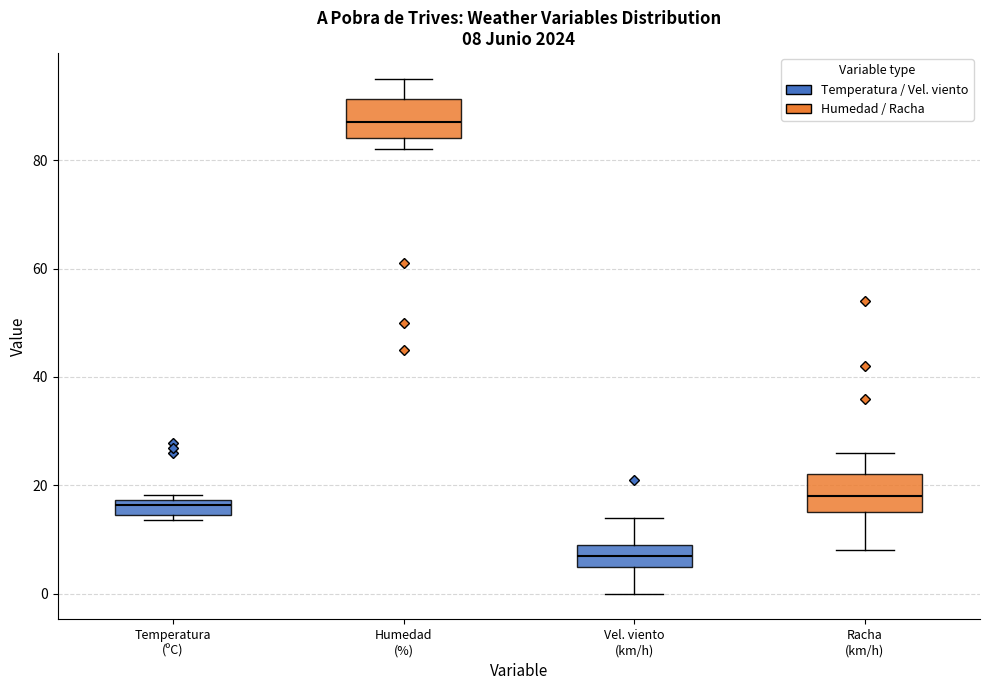

Which box's median line is the lowest?

Vel. viento (km/h)